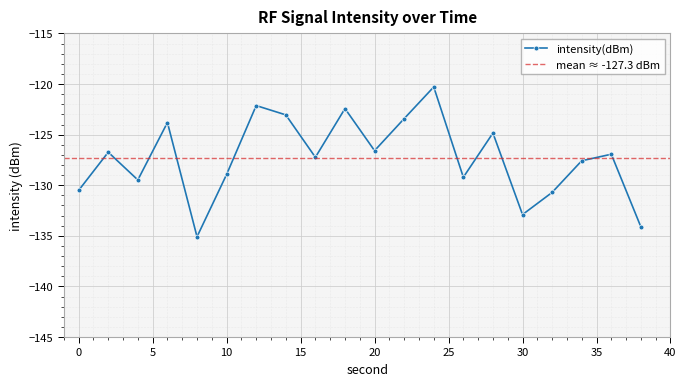

The value at 24 is -120.3. True or false?

True